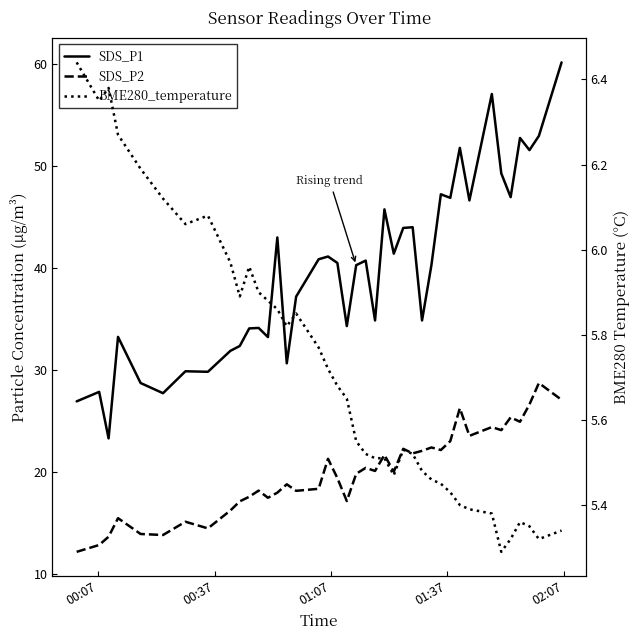

Which category has the lowest value in the SDS_P2 series?

00:07